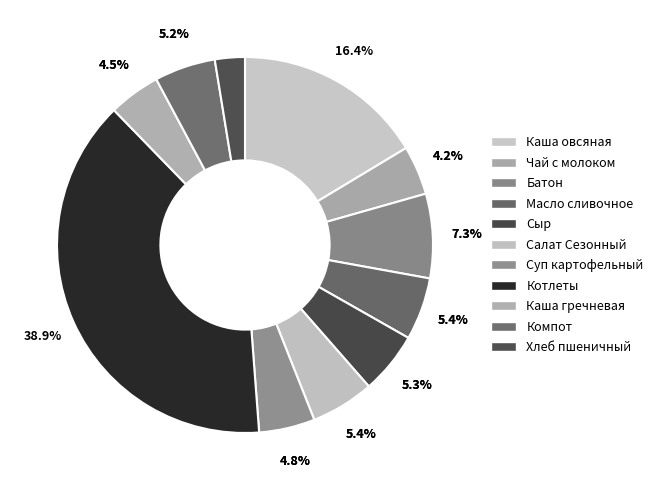

True or false: Батон accounts for 1% of the total.

False